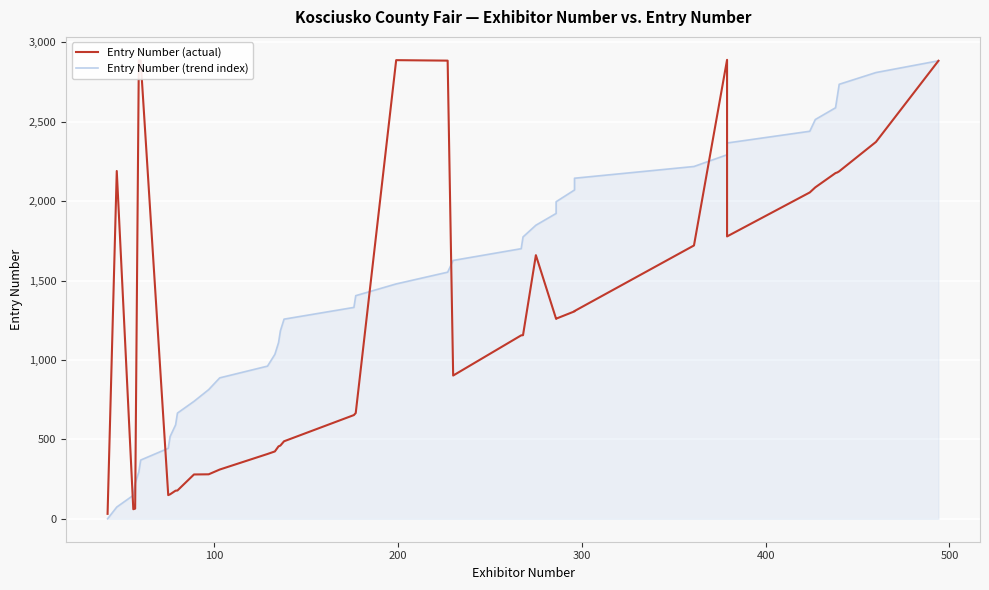

What is the difference between the Entry Number (actual) values at 17 and 22?

414.0